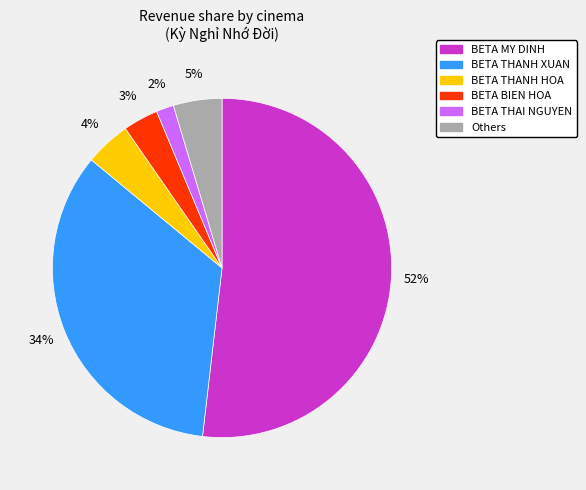

Is there any slice that represents more than half of the pie?

Yes